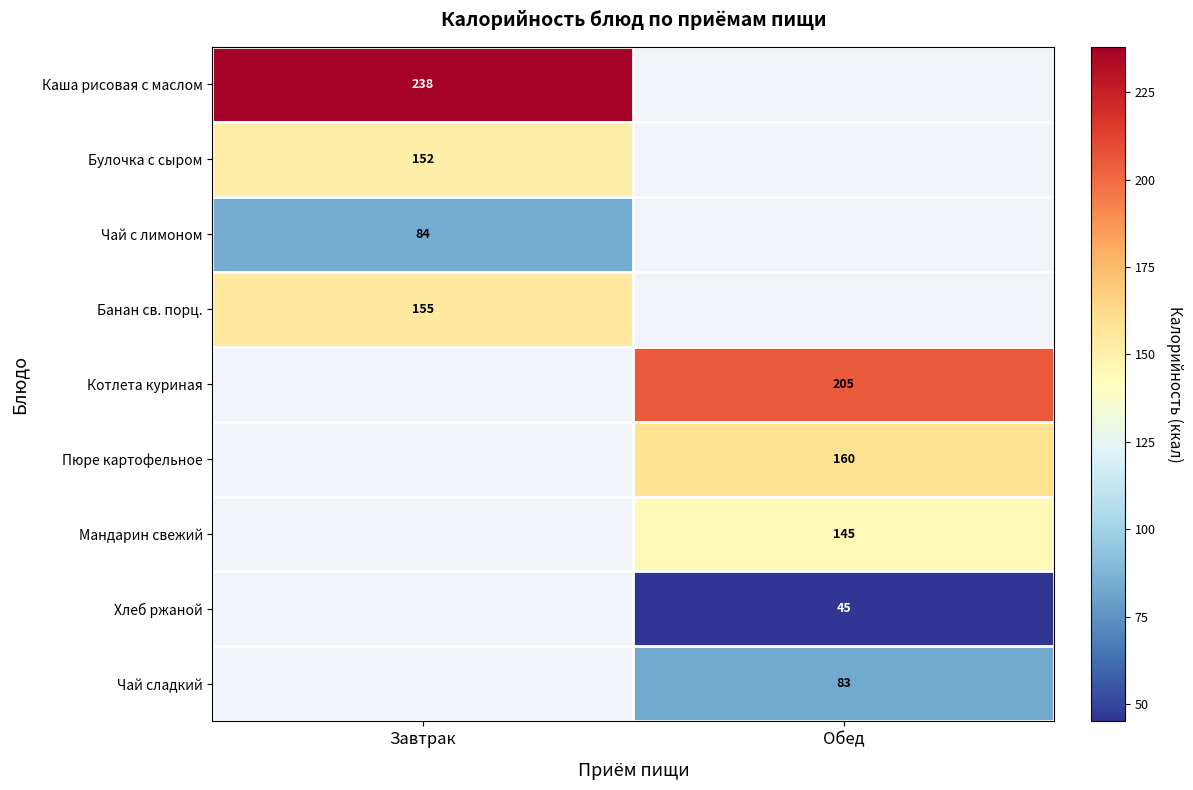

The Пюре картофельное series shows 272 at Обед. True or false?

False